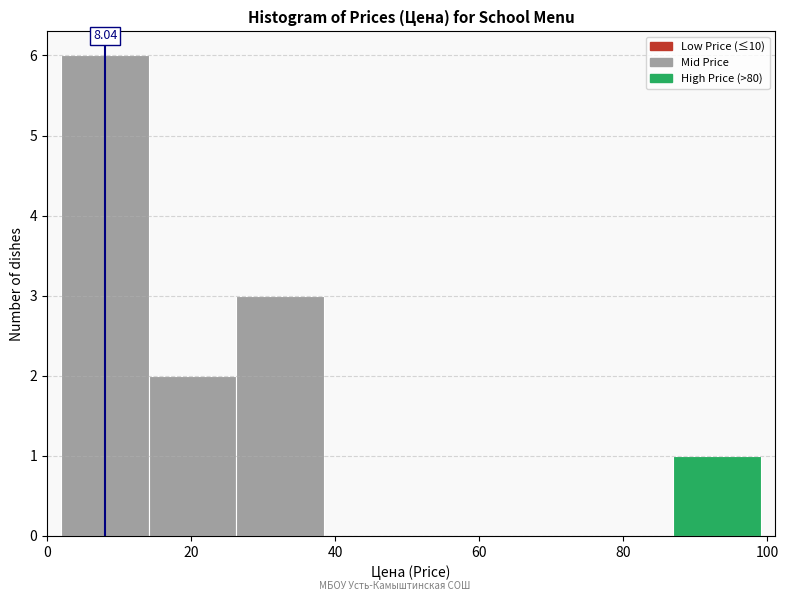

Which range on the x-axis has the tallest bar?

2 to 14